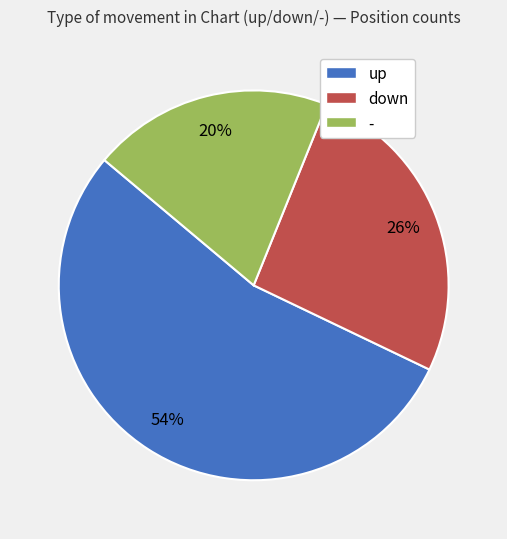

True or false: - accounts for 28% of the total.

False